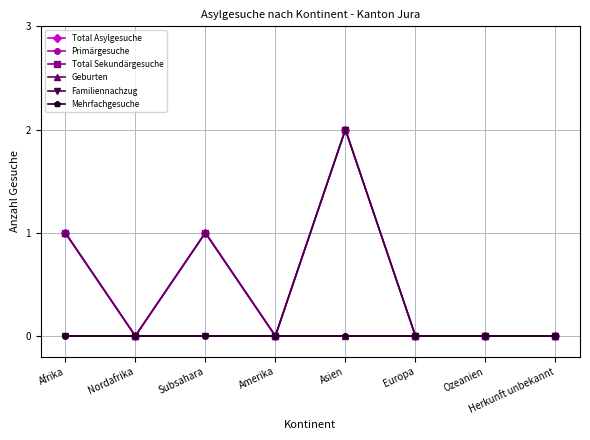

Reading right to left, list all the values displayed in this chart.

Total Asylgesuche: Herkunft unbekannt=0	Ozeanien=0	Europa=0	Asien=2	Amerika=0	Subsahara=1	Nordafrika=0	Afrika=1
Primärgesuche: Herkunft unbekannt=0	Ozeanien=0	Europa=0	Asien=0	Amerika=0	Subsahara=0	Nordafrika=0	Afrika=0
Total Sekundärgesuche: Herkunft unbekannt=0	Ozeanien=0	Europa=0	Asien=2	Amerika=0	Subsahara=1	Nordafrika=0	Afrika=1
Geburten: Herkunft unbekannt=0	Ozeanien=0	Europa=0	Asien=0	Amerika=0	Subsahara=1	Nordafrika=0	Afrika=1
Familiennachzug: Herkunft unbekannt=0	Ozeanien=0	Europa=0	Asien=2	Amerika=0	Subsahara=0	Nordafrika=0	Afrika=0
Mehrfachgesuche: Herkunft unbekannt=0	Ozeanien=0	Europa=0	Asien=0	Amerika=0	Subsahara=0	Nordafrika=0	Afrika=0